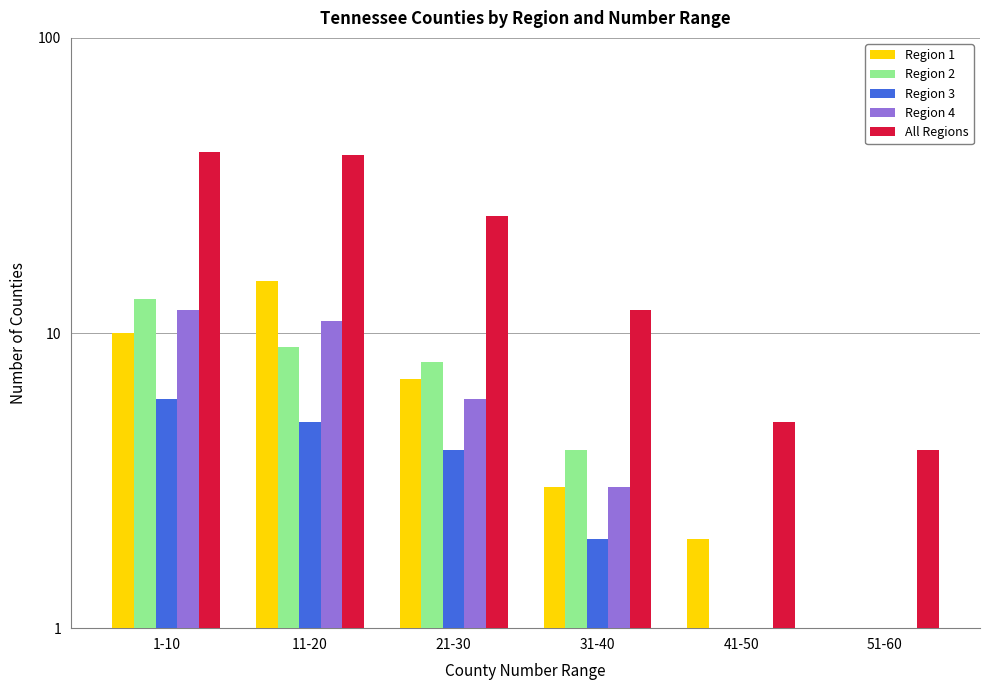

What is the highest value of the Region 2 series?

13